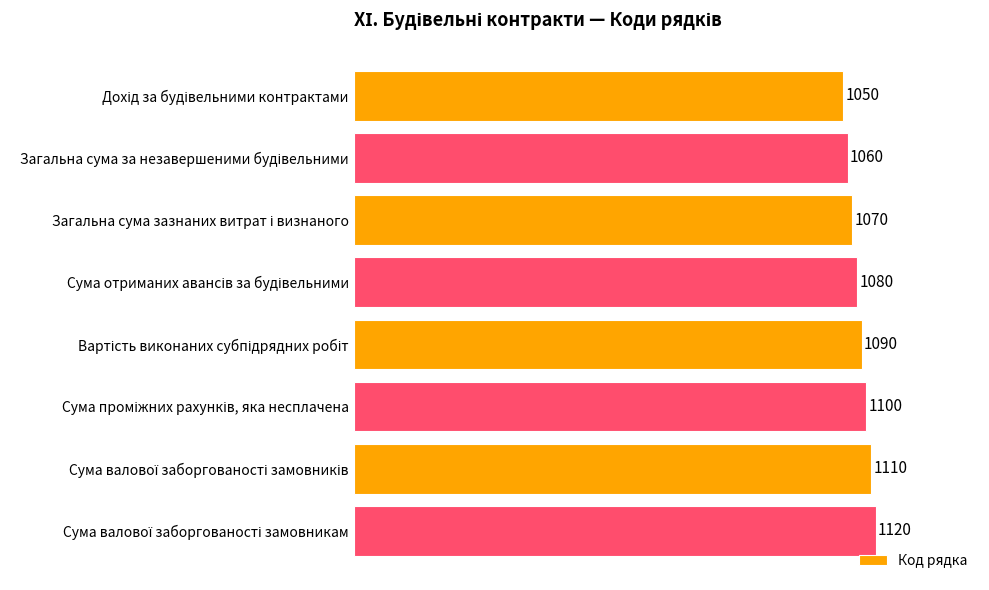

How many values are between 1070 and 1110?

5